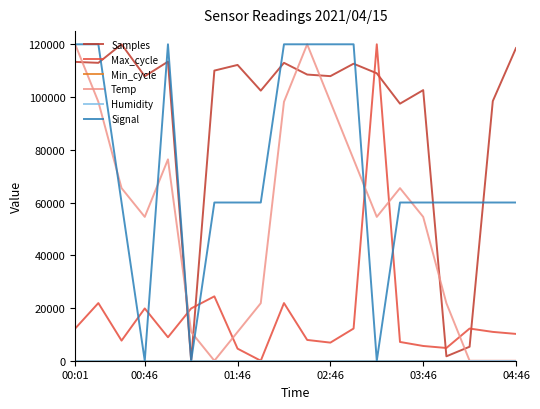

Is this an area chart (filled region under the line)?

No